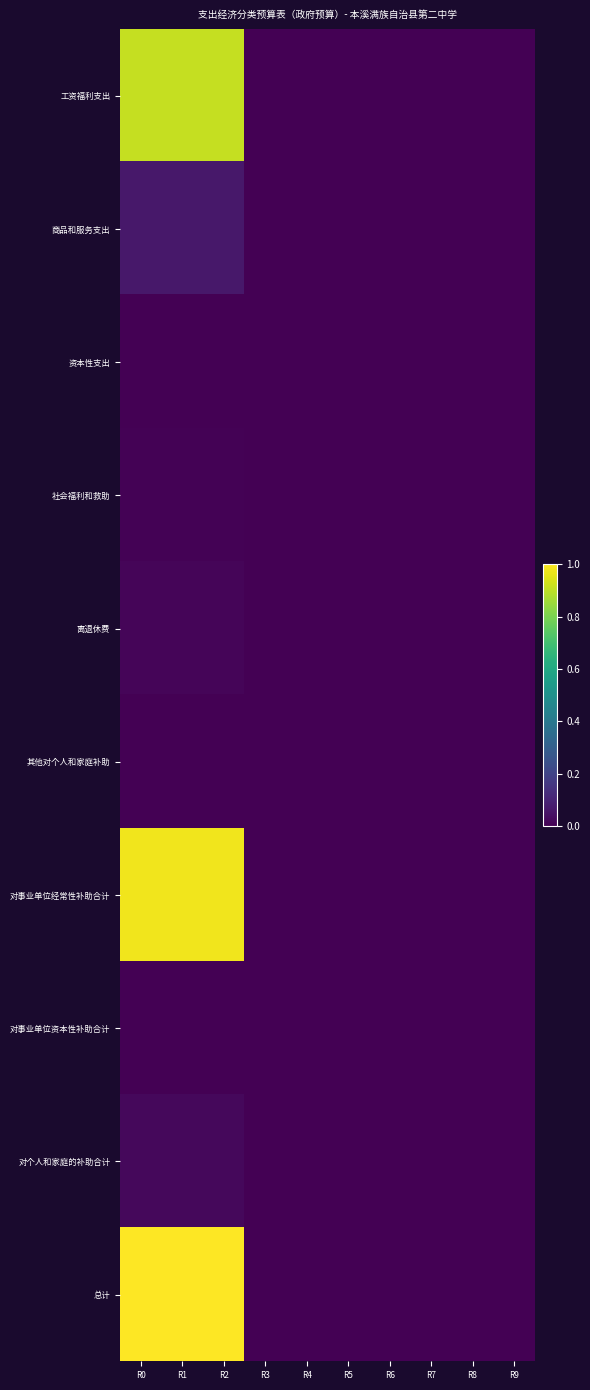

Reading right to left, extract all data points from this chart.

工资福利支出: R9=0.0	R8=0.0	R7=0.0	R6=0.0	R5=0.0	R4=0.0	R3=0.0	R2=0.9	R1=0.9	R0=0.9
商品和服务支出: R9=0.0	R8=0.0	R7=0.0	R6=0.0	R5=0.0	R4=0.0	R3=0.0	R2=0.1	R1=0.1	R0=0.1
资本性支出: R9=0.0	R8=0.0	R7=0.0	R6=0.0	R5=0.0	R4=0.0	R3=0.0	R2=0.0	R1=0.0	R0=0.0
社会福利和救助: R9=0.0	R8=0.0	R7=0.0	R6=0.0	R5=0.0	R4=0.0	R3=0.0	R2=0.0	R1=0.0	R0=0.0
离退休费: R9=0.0	R8=0.0	R7=0.0	R6=0.0	R5=0.0	R4=0.0	R3=0.0	R2=0.0	R1=0.0	R0=0.0
其他对个人和家庭补助: R9=0.0	R8=0.0	R7=0.0	R6=0.0	R5=0.0	R4=0.0	R3=0.0	R2=0.0	R1=0.0	R0=0.0
对事业单位经常性补助合计: R9=0.0	R8=0.0	R7=0.0	R6=0.0	R5=0.0	R4=0.0	R3=0.0	R2=1.0	R1=1.0	R0=1.0
对事业单位资本性补助合计: R9=0.0	R8=0.0	R7=0.0	R6=0.0	R5=0.0	R4=0.0	R3=0.0	R2=0.0	R1=0.0	R0=0.0
对个人和家庭的补助合计: R9=0.0	R8=0.0	R7=0.0	R6=0.0	R5=0.0	R4=0.0	R3=0.0	R2=0.0	R1=0.0	R0=0.0
总计: R9=0.0	R8=0.0	R7=0.0	R6=0.0	R5=0.0	R4=0.0	R3=0.0	R2=1.0	R1=1.0	R0=1.0